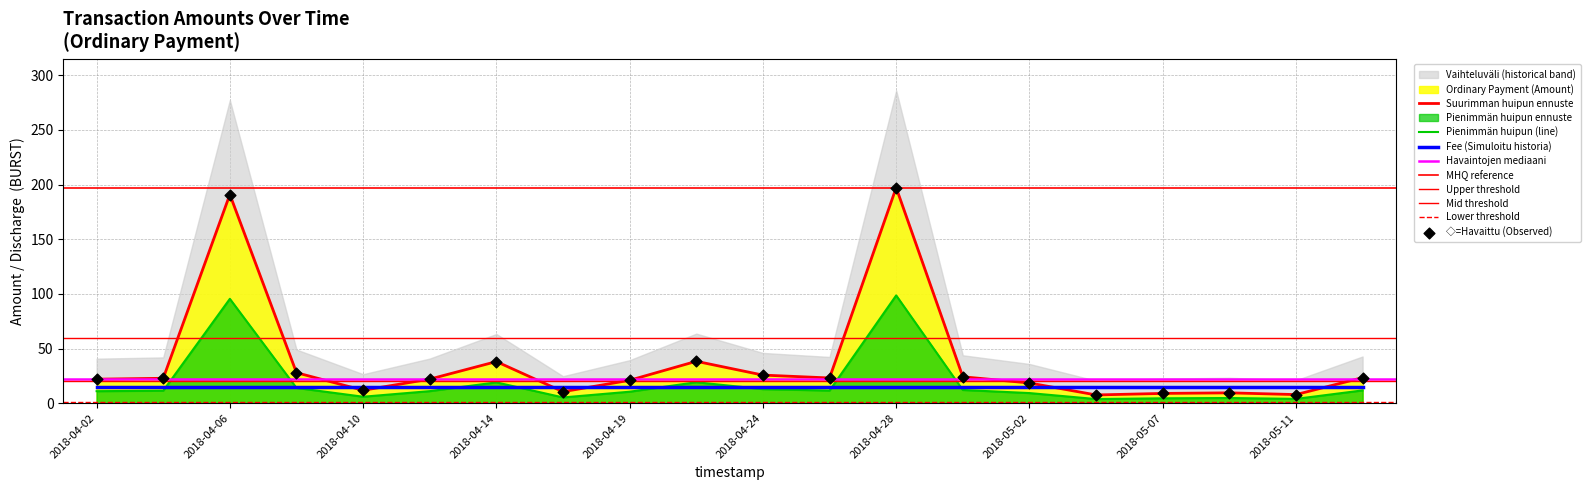

Approximately how many times larger is the value at 2018-04-30 compared to 2018-04-06?

0.1